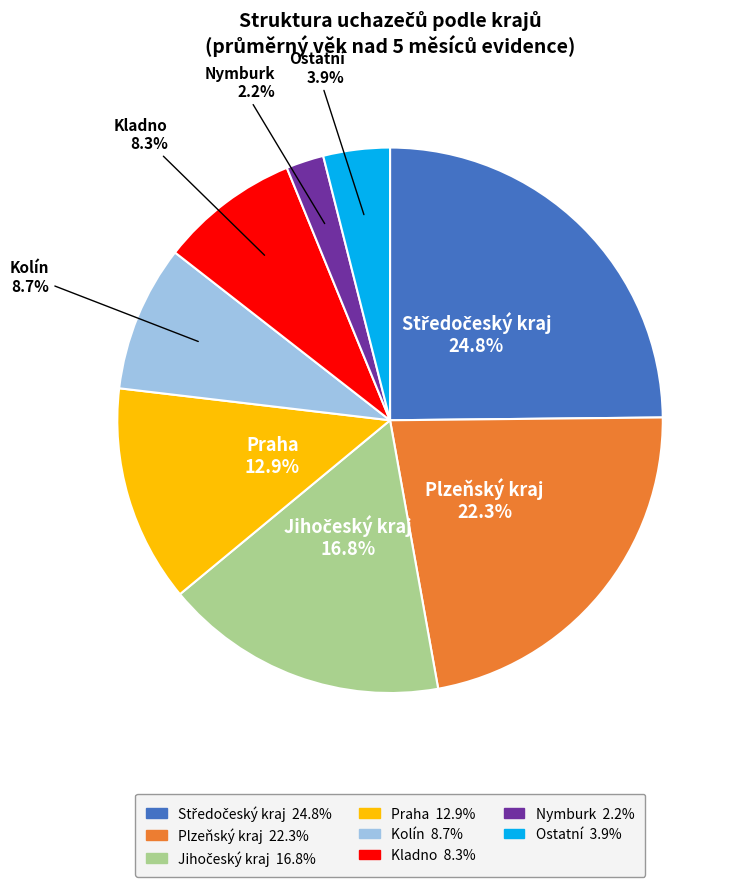

Which slice is the smallest?

Nymburk